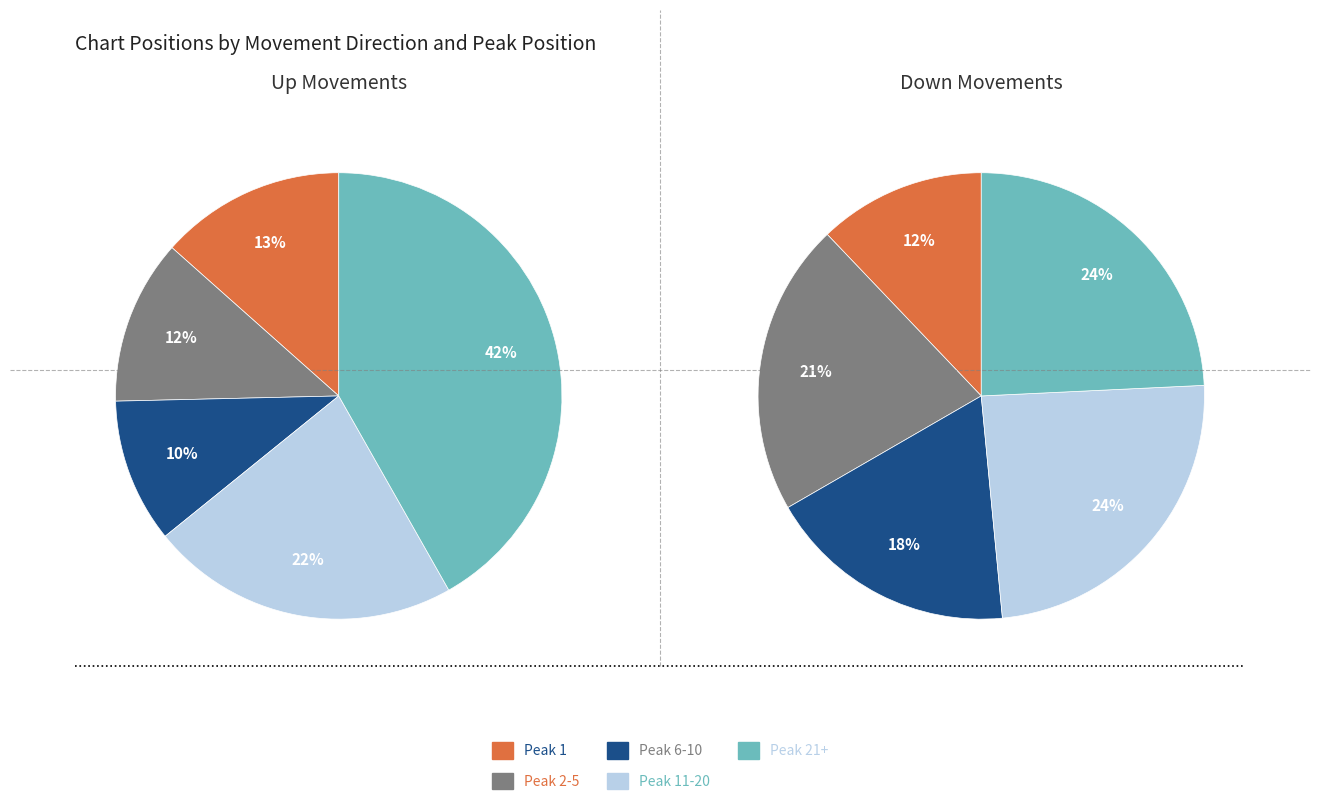

What portion of the pie excludes up?

33.0%